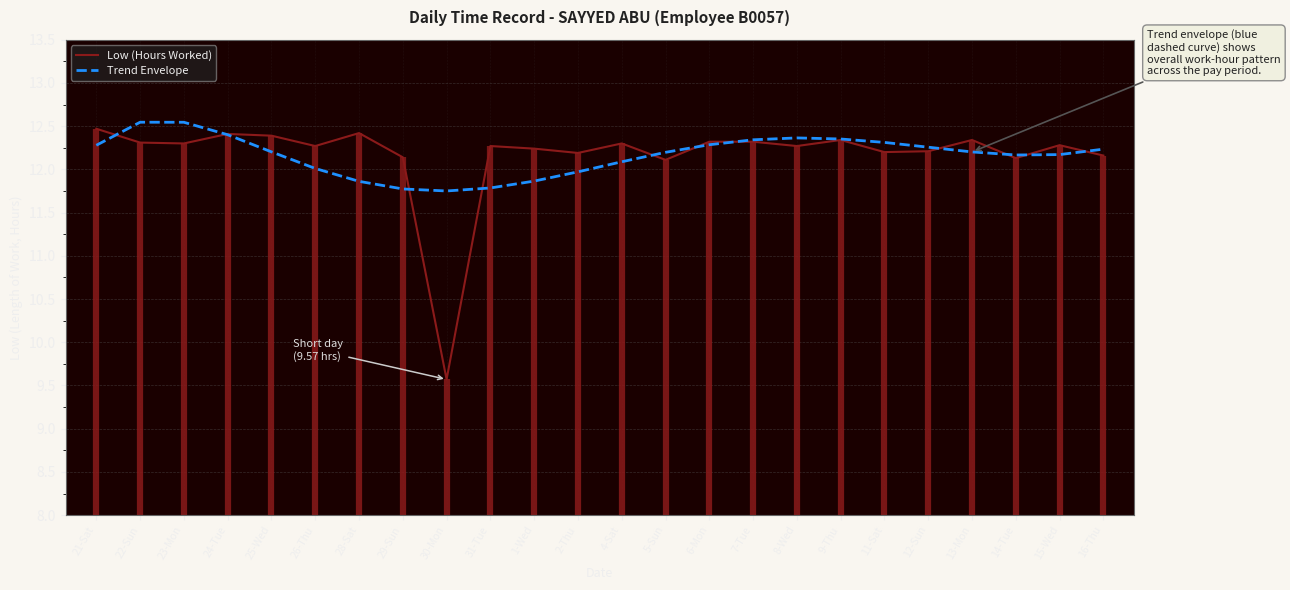

At which label does Low (Hours Worked) reach its minimum?

30-Mon